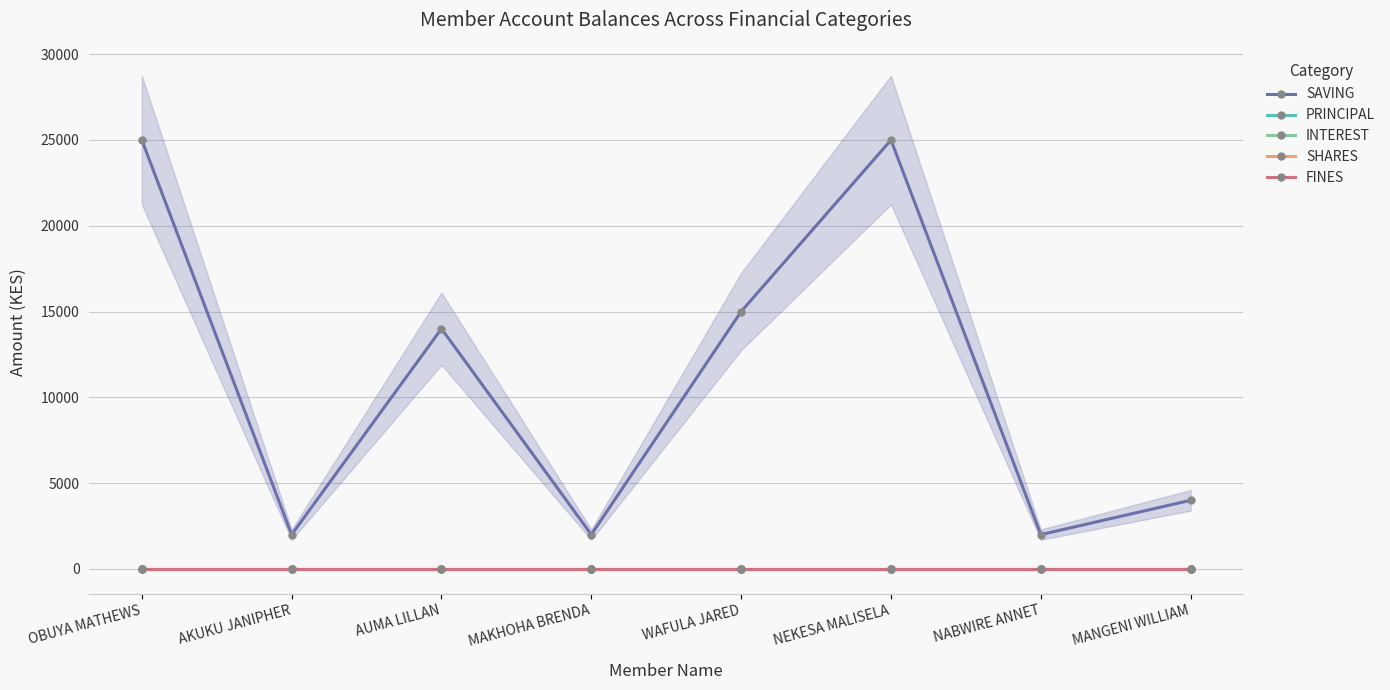

Reading right to left, transcribe all the data shown in this chart.

SAVING: 4000	2000	25000	15000	2000	14000	2000	25000
PRINCIPAL: 0	0	0	0	0	0	0	0
INTEREST: 0	0	0	0	0	0	0	0
SHARES: 0	0	0	0	0	0	0	0
FINES: 0	0	0	0	0	0	0	0